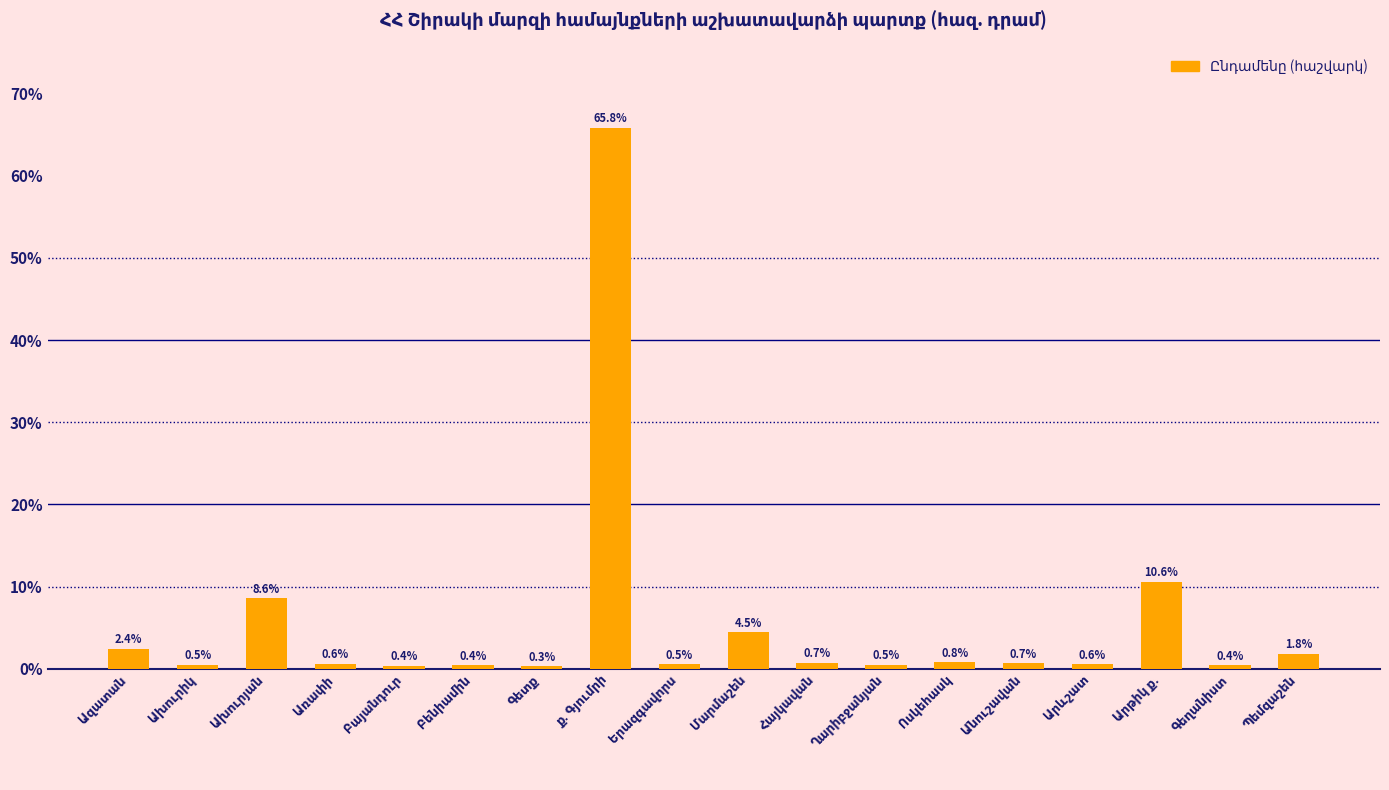

What is the minimum value shown in the chart?

0.3